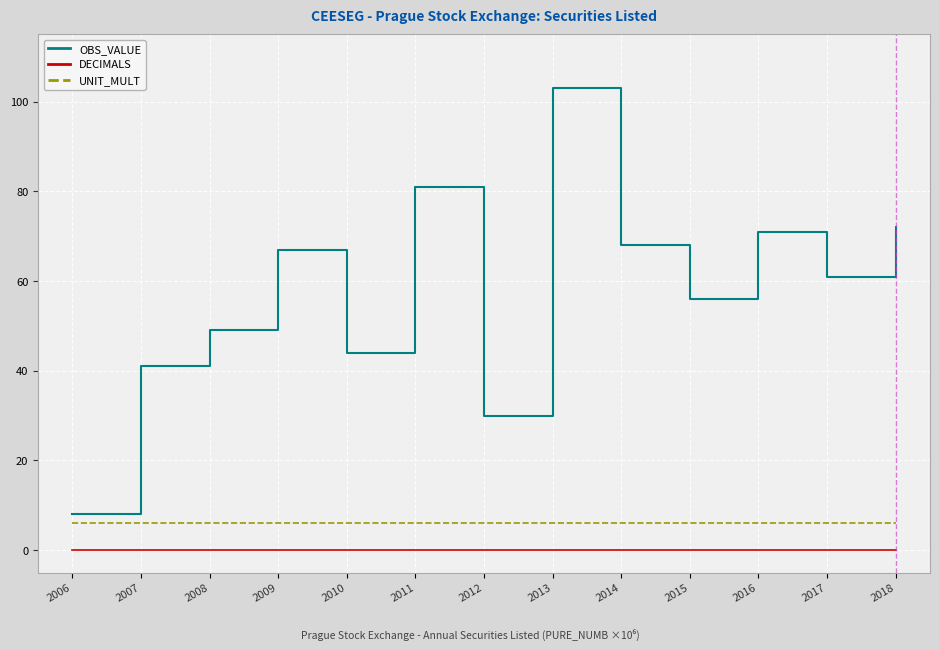

Which category has the lowest value in the OBS_VALUE series?

2006